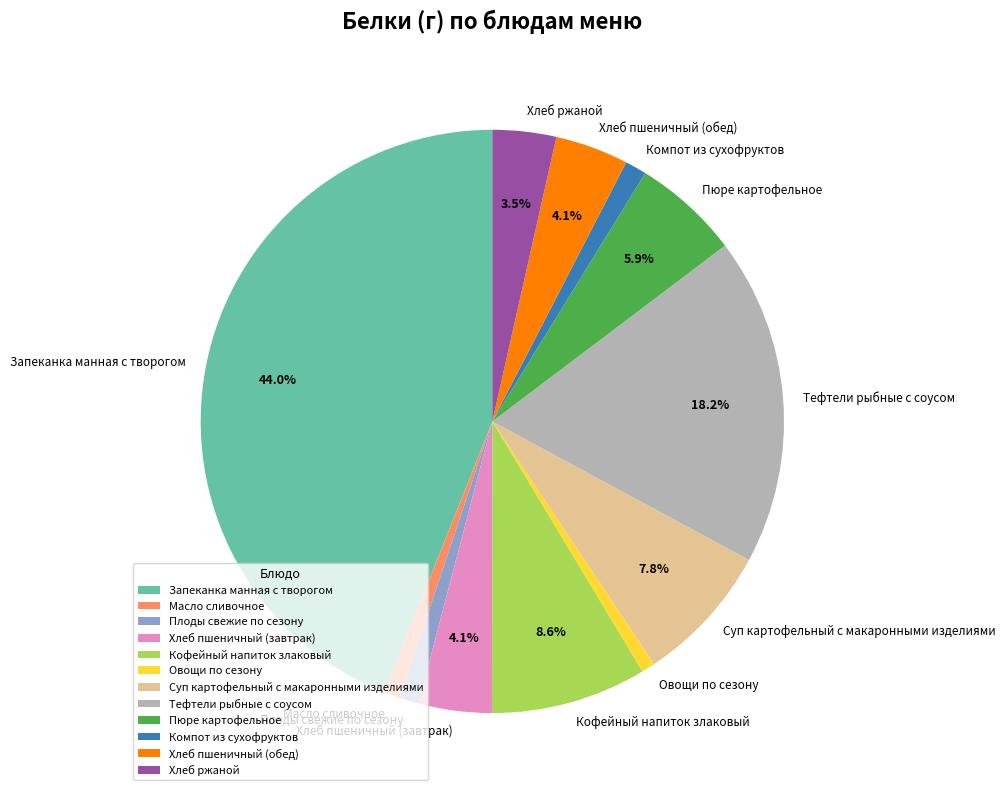

To the nearest percent, what is the combined percentage of Плоды свежие по сезону and Масло сливочное?

2%